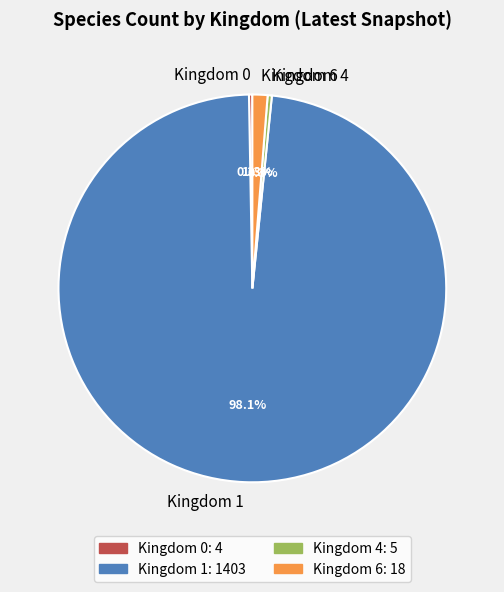

Which category has the biggest portion of the pie?

Kingdom 1